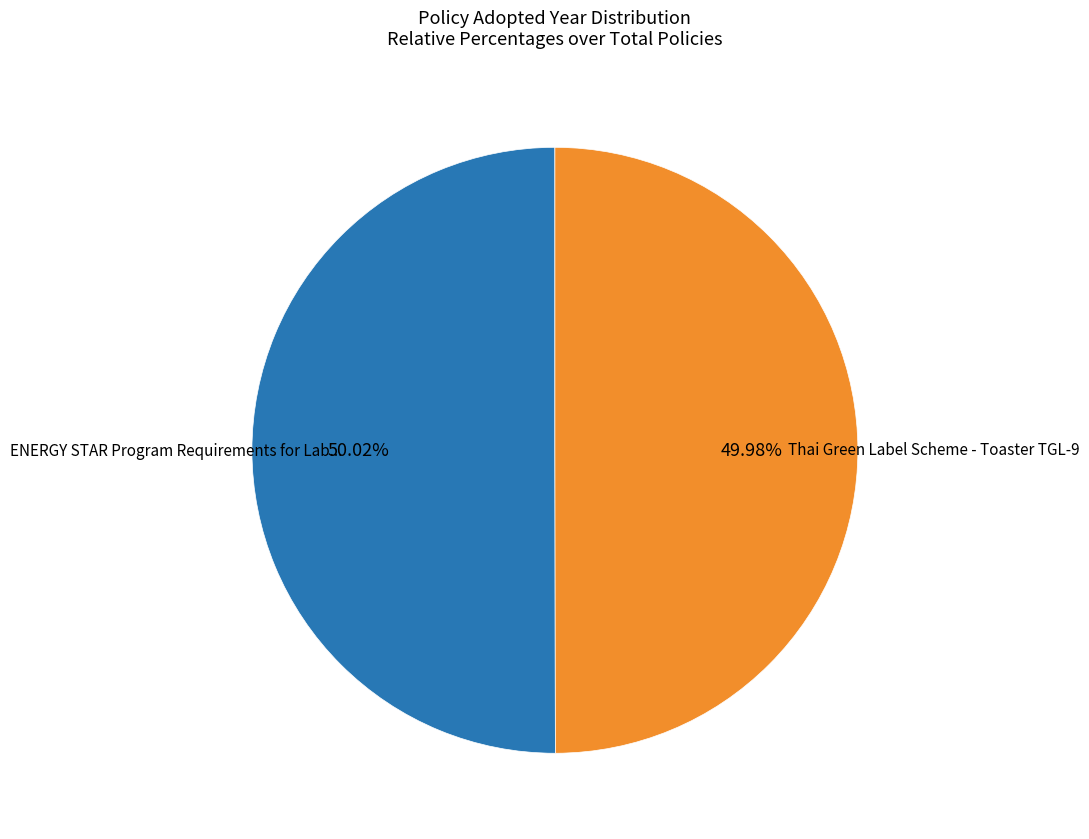

Is there a majority slice in this chart?

Yes